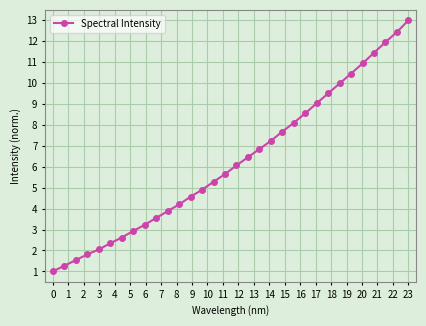

What is the smallest value displayed?

1.0